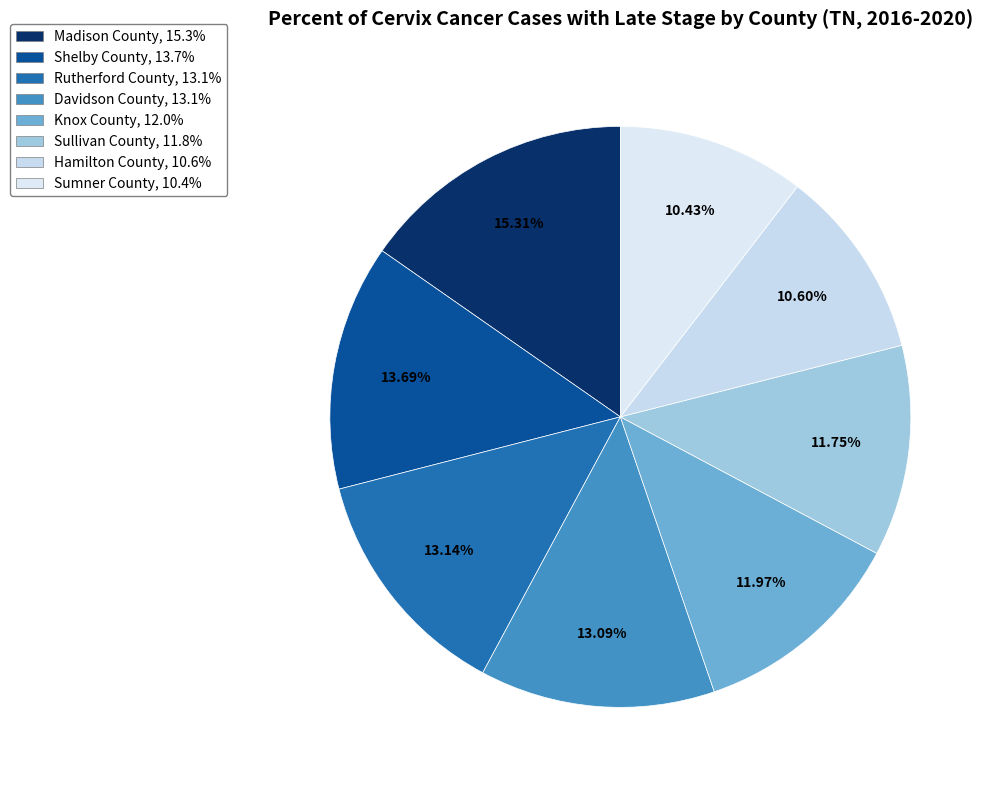

What portion of the pie excludes Madison County?

84.7%